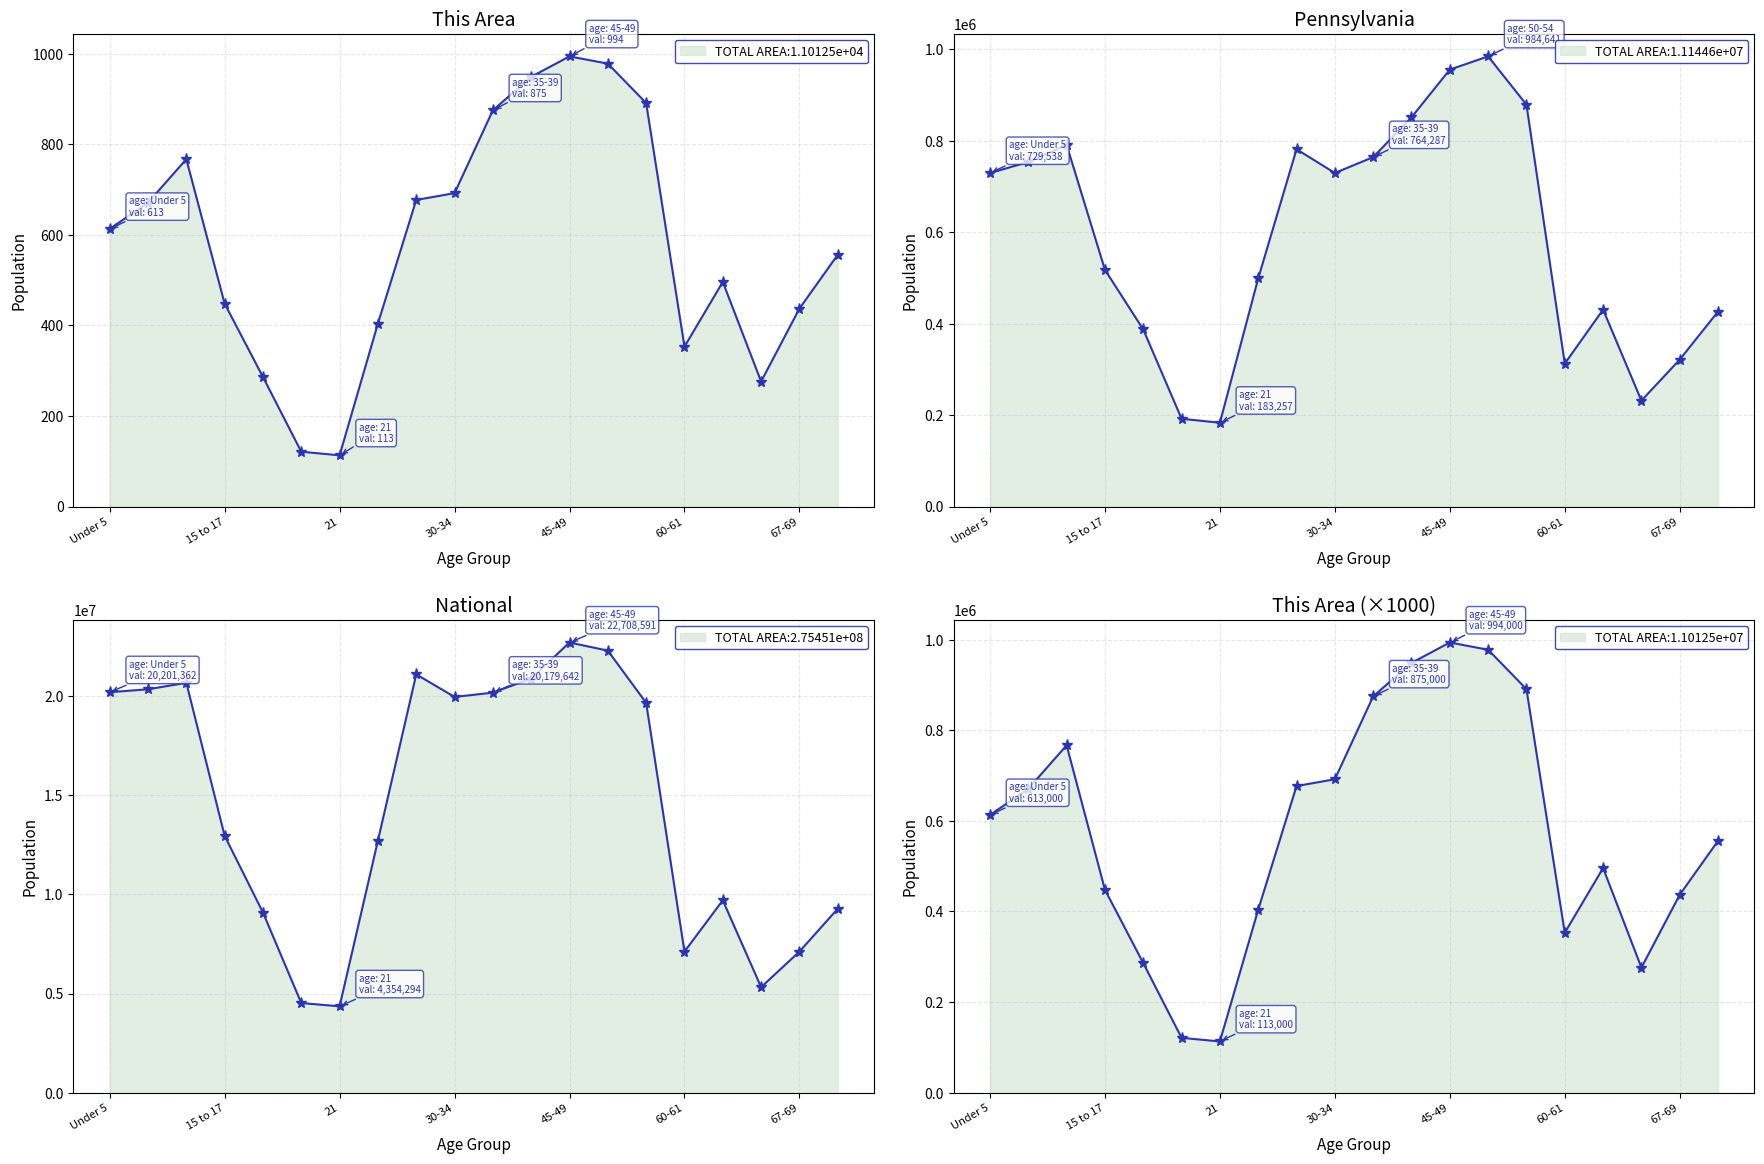

What is the difference between the second highest and minimum values in the Pennsylvania series?

772506